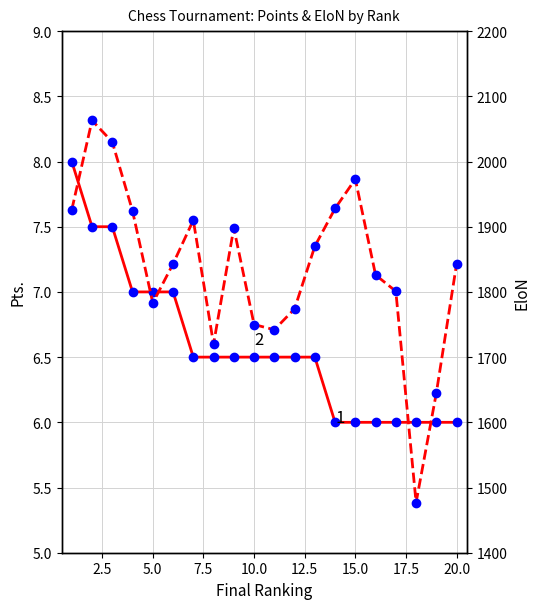

True or false: Pts. and EloN intersect in this chart.

False